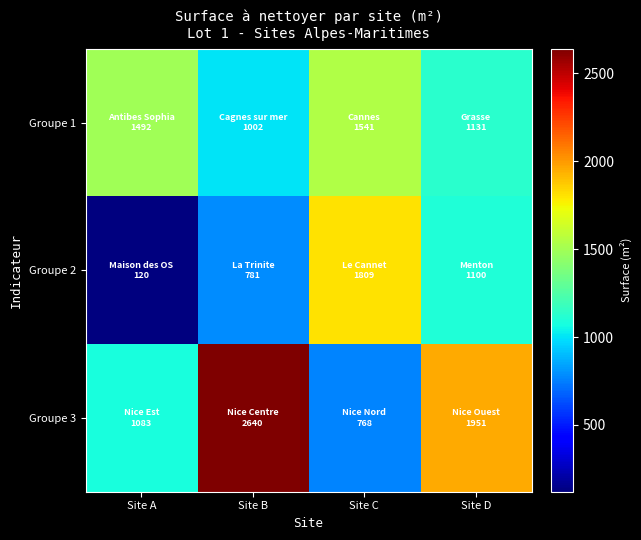

Reading left to right, extract all data points from this chart.

Groupe 1: Site A=1492	Site B=1002	Site C=1541	Site D=1131
Groupe 2: Site A=120	Site B=781	Site C=1809	Site D=1100
Groupe 3: Site A=1083	Site B=2640	Site C=768	Site D=1951